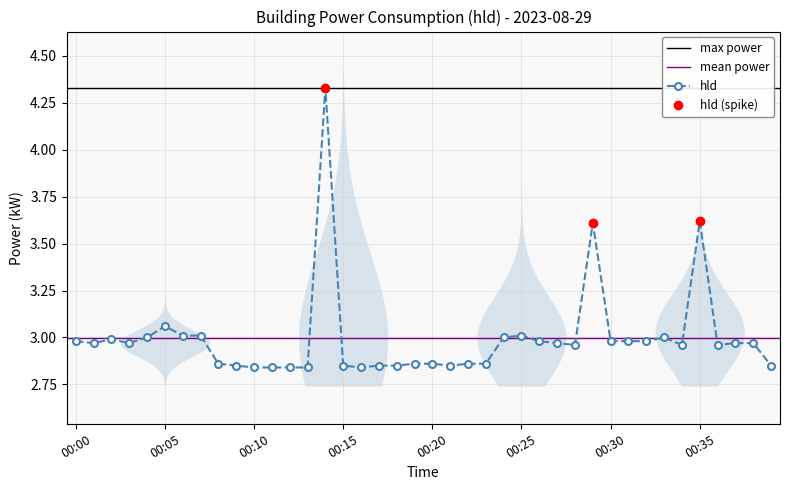

List the labels in order of value, largest first.

00:14, 00:35, 00:29, 00:05, 00:06, 00:07, 00:25, 00:04, 00:24, 00:33, 00:02, 00:00, 00:26, 00:30, 00:31, 00:32, 00:01, 00:03, 00:27, 00:37, 00:38, 00:28, 00:34, 00:36, 00:08, 00:19, 00:20, 00:22, 00:23, 00:09, 00:15, 00:17, 00:18, 00:21, 00:39, 00:10, 00:11, 00:12, 00:13, 00:16